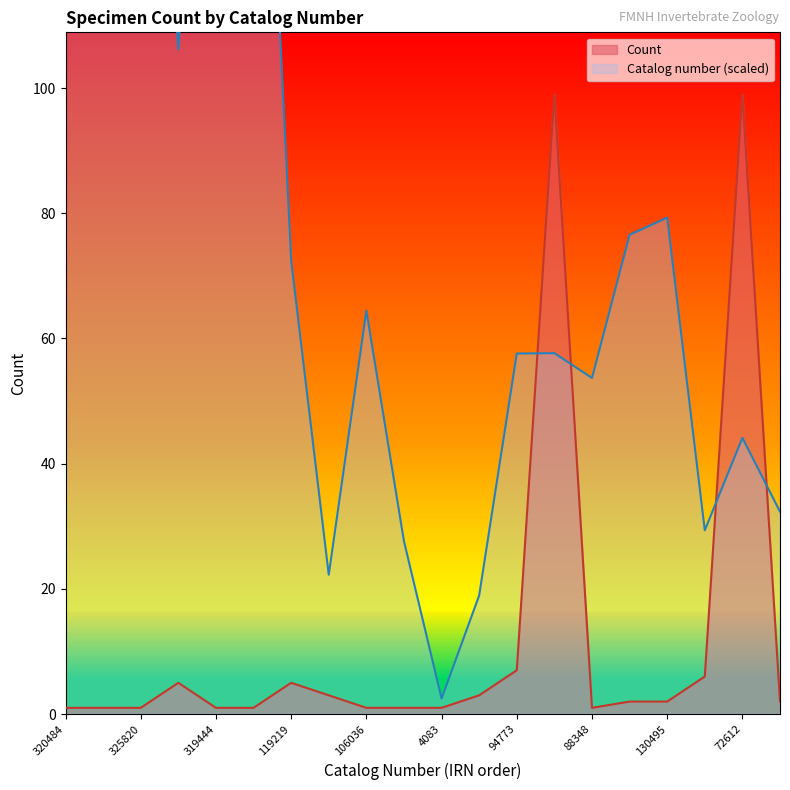

Is it true that Catalog number (scaled) equals 16.6 at 48312?

False